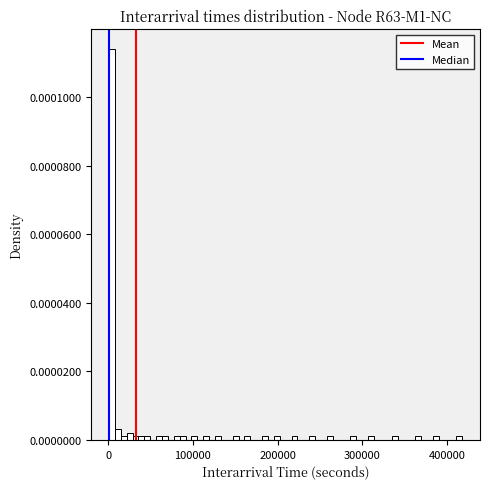

Around what value on the x-axis is the tallest bar? Give the approximate position of its centre, as read against the axis.

0